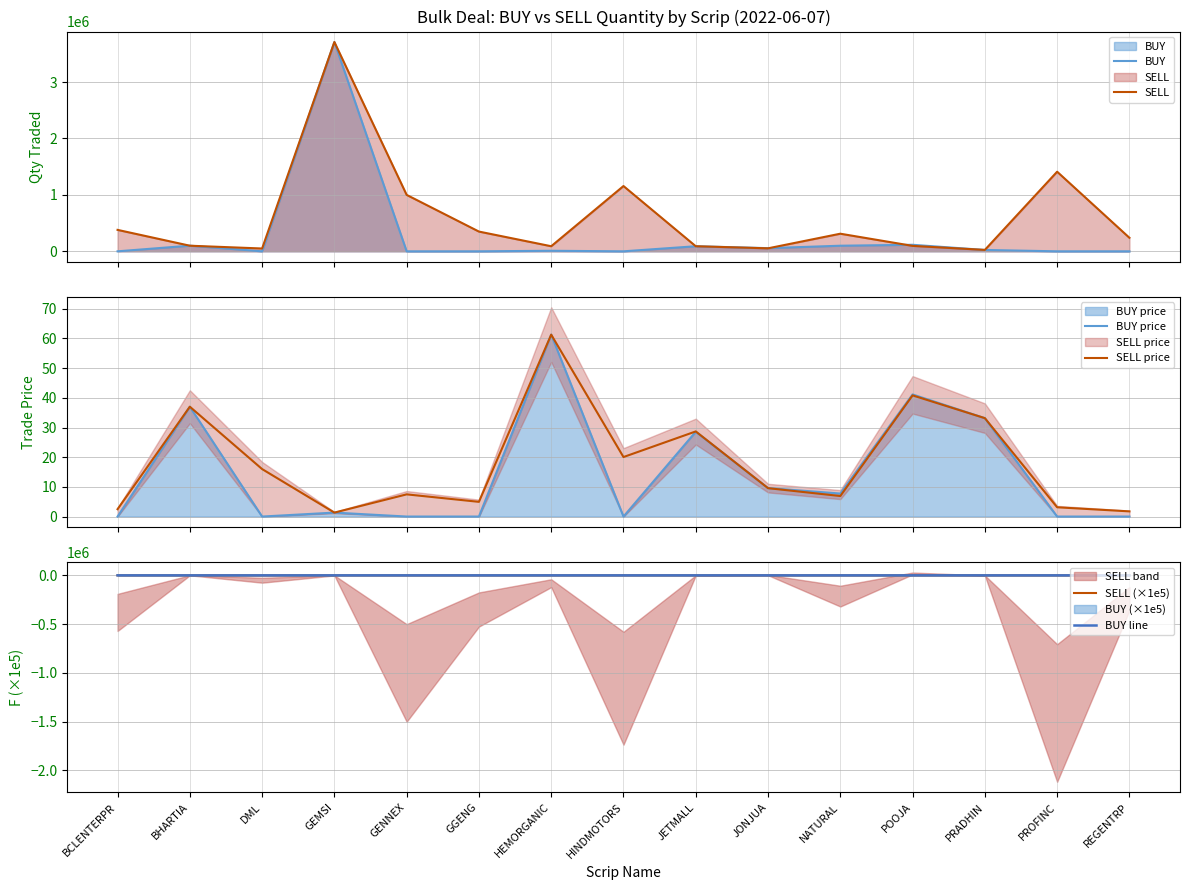

What is the difference between the highest and lowest values at JONJUA?

56068.5